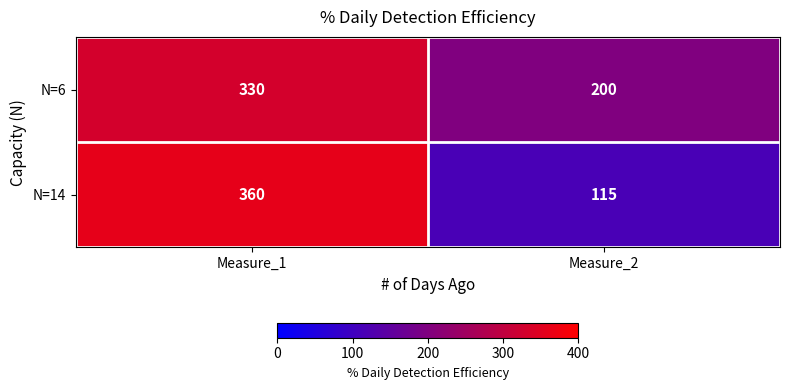

The N=6 series shows 330 at Measure_1. True or false?

True